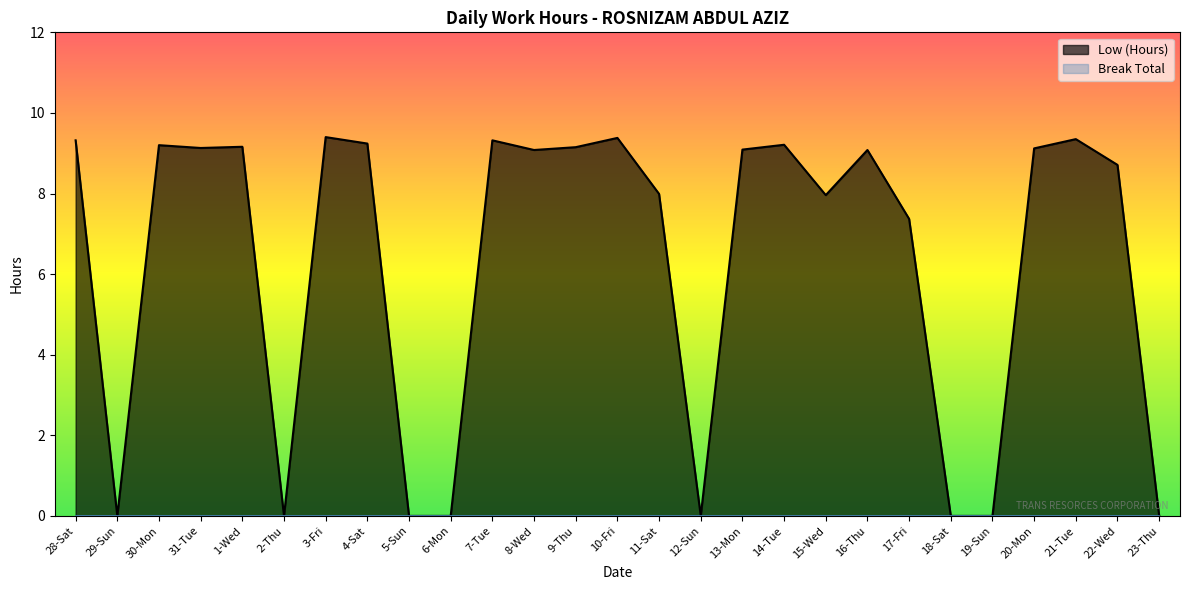

How many values are above zero?

19